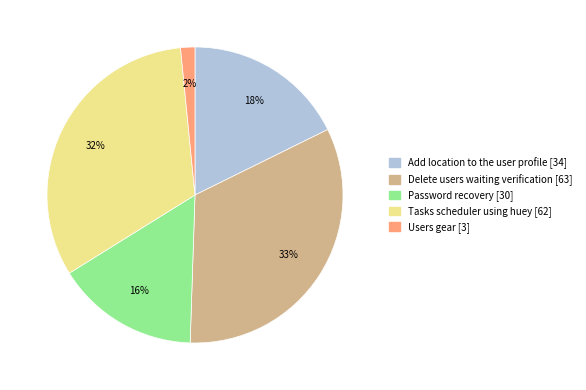

How many slices are in this pie chart?

5